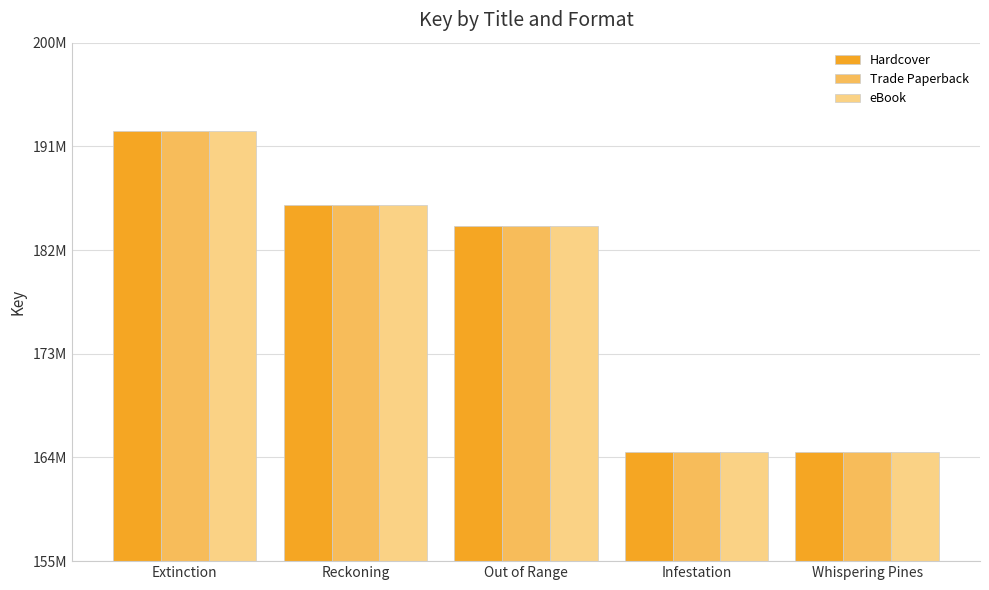

Rank the categories by Trade Paperback value from lowest to highest.

Whispering Pines, Infestation, Out of Range, Reckoning, Extinction